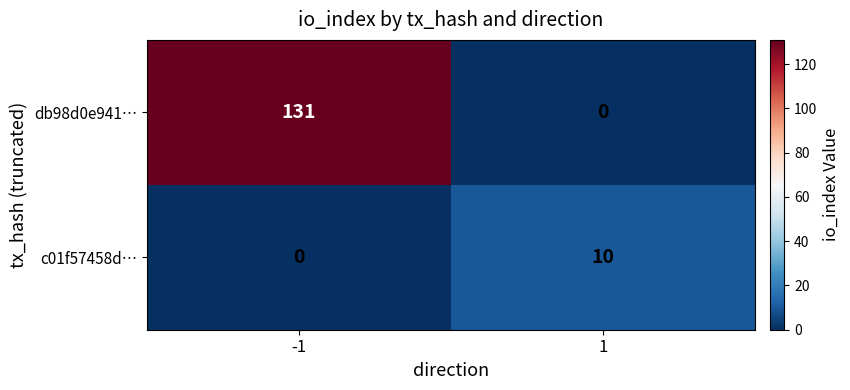

Reading right to left, what are all the values shown in this chart?

db98d0e941…: 0	131
c01f57458d…: 10	0